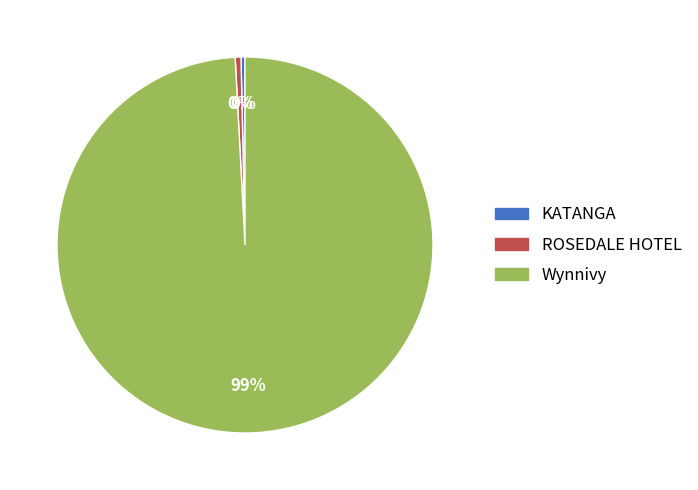

The ROSEDALE HOTEL slice represents 9% of the pie. True or false?

False